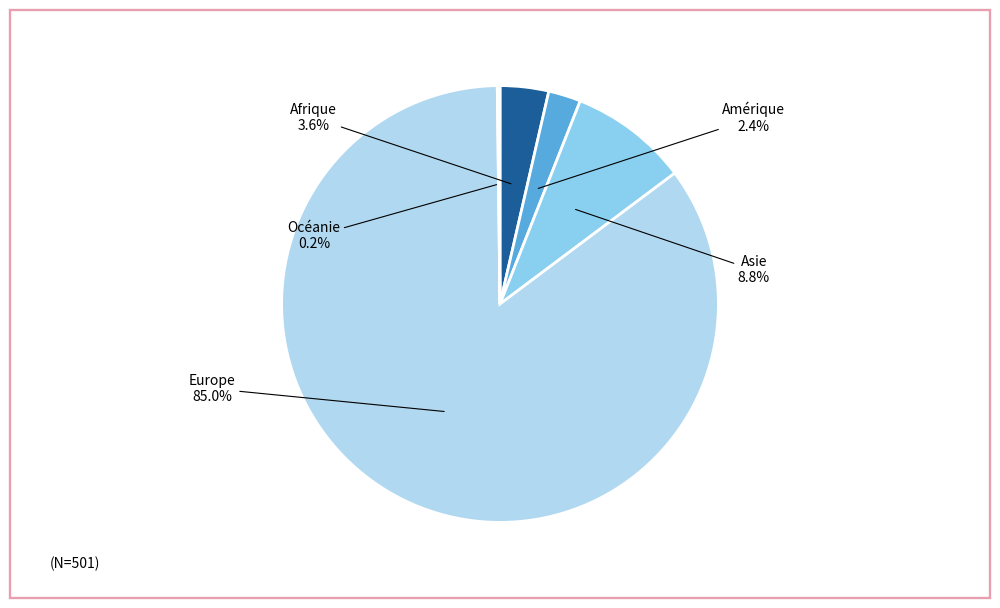

Is there a majority slice in this chart?

Yes